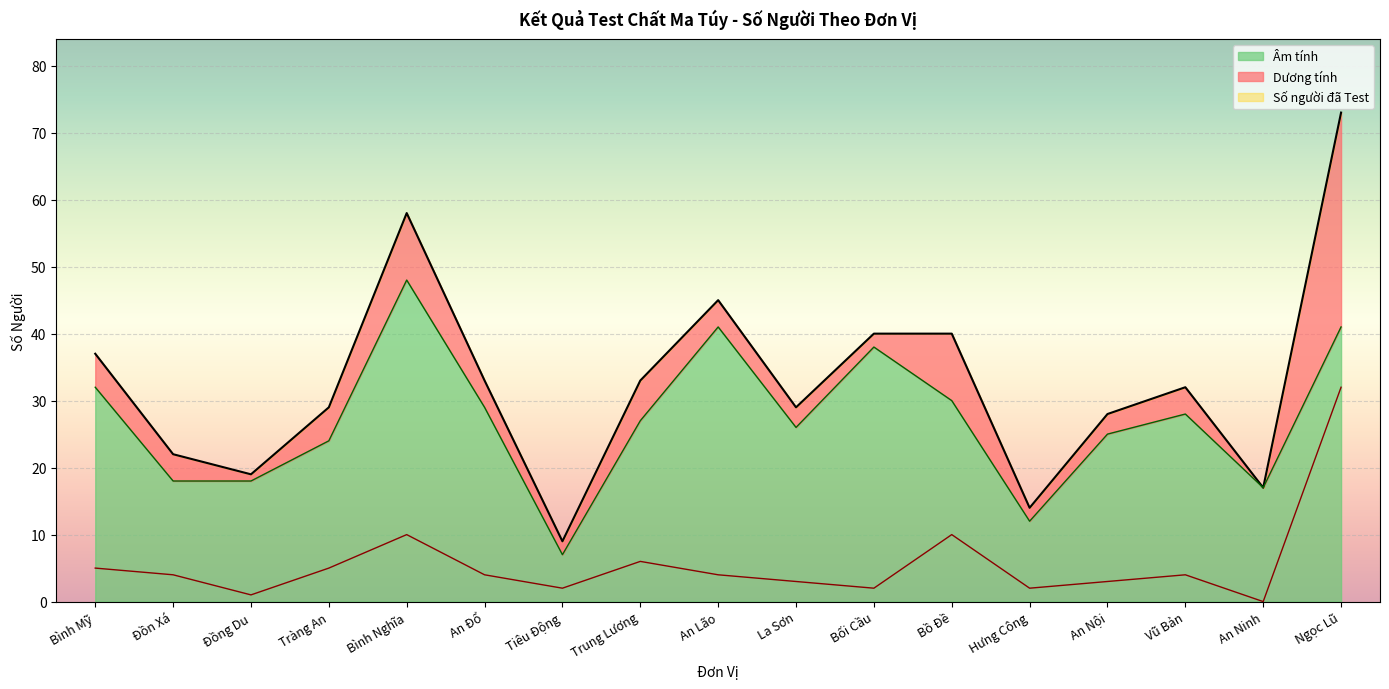

Reading right to left, transcribe all the data shown in this chart.

Số người đã Test: 73	17	32	28	14	40	40	29	45	33	9	33	58	29	19	22	37
Dương tính: 32	0	4	3	2	10	2	3	4	6	2	4	10	5	1	4	5
Âm tính: 41	17	28	25	12	30	38	26	41	27	7	29	48	24	18	18	32